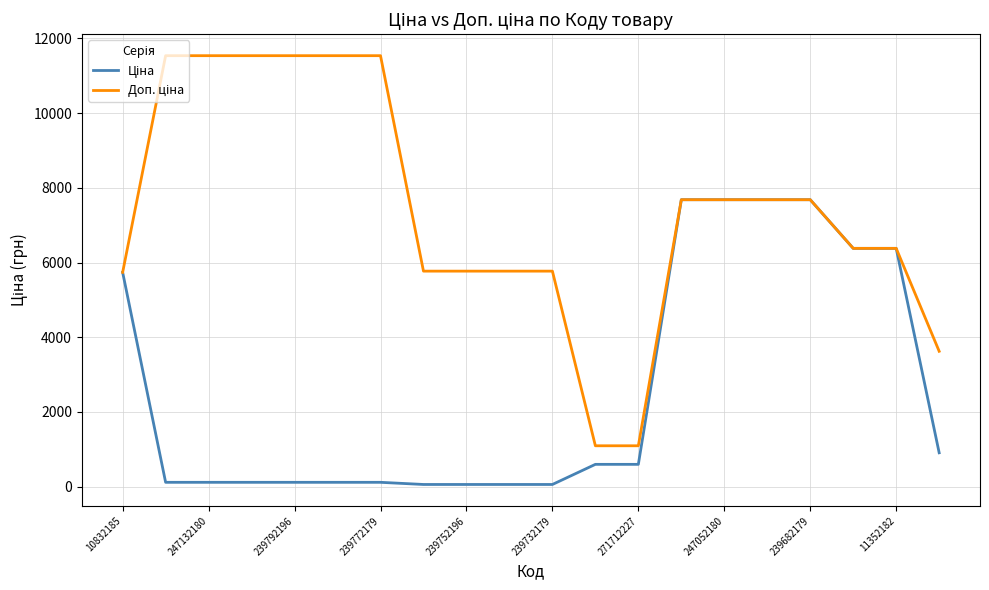

What is the greatest value displayed?

11537.0